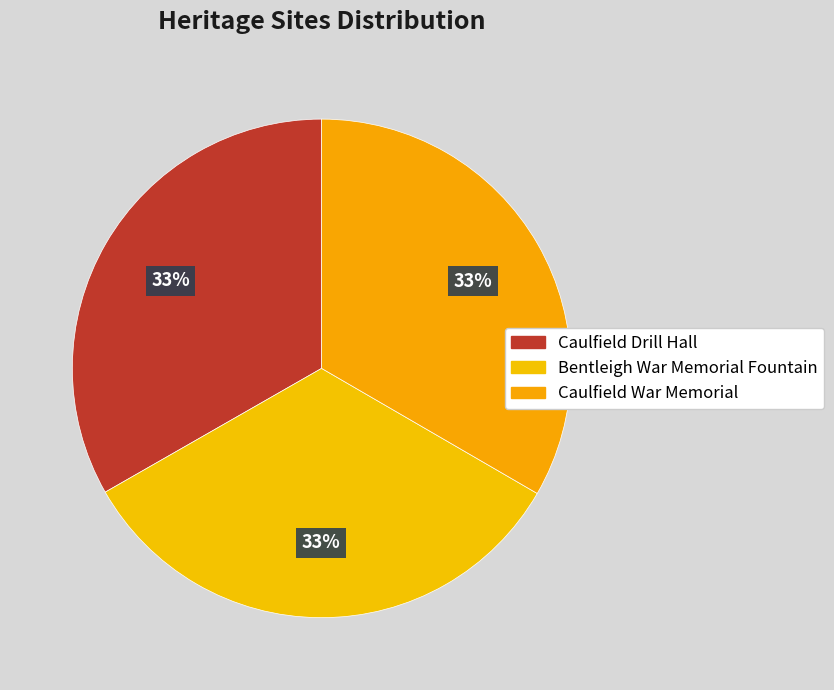

True or false: Caulfield War Memorial accounts for 33% of the total.

True